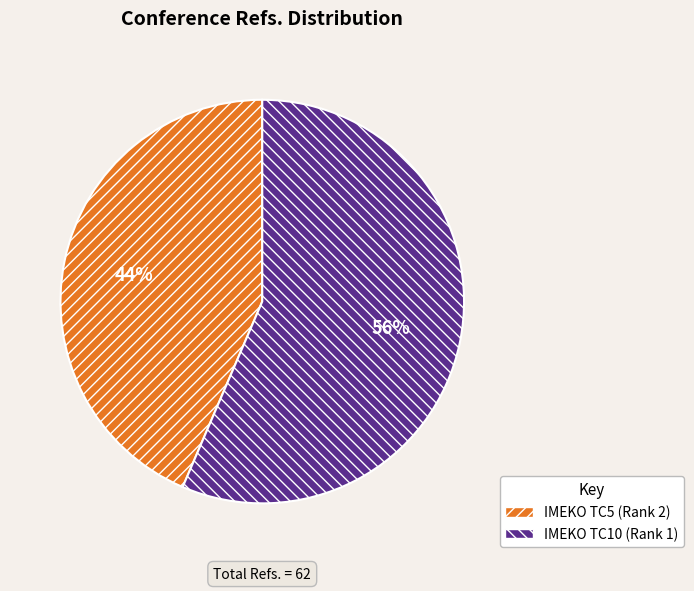

To the nearest percent, what is the average slice percentage?

50%